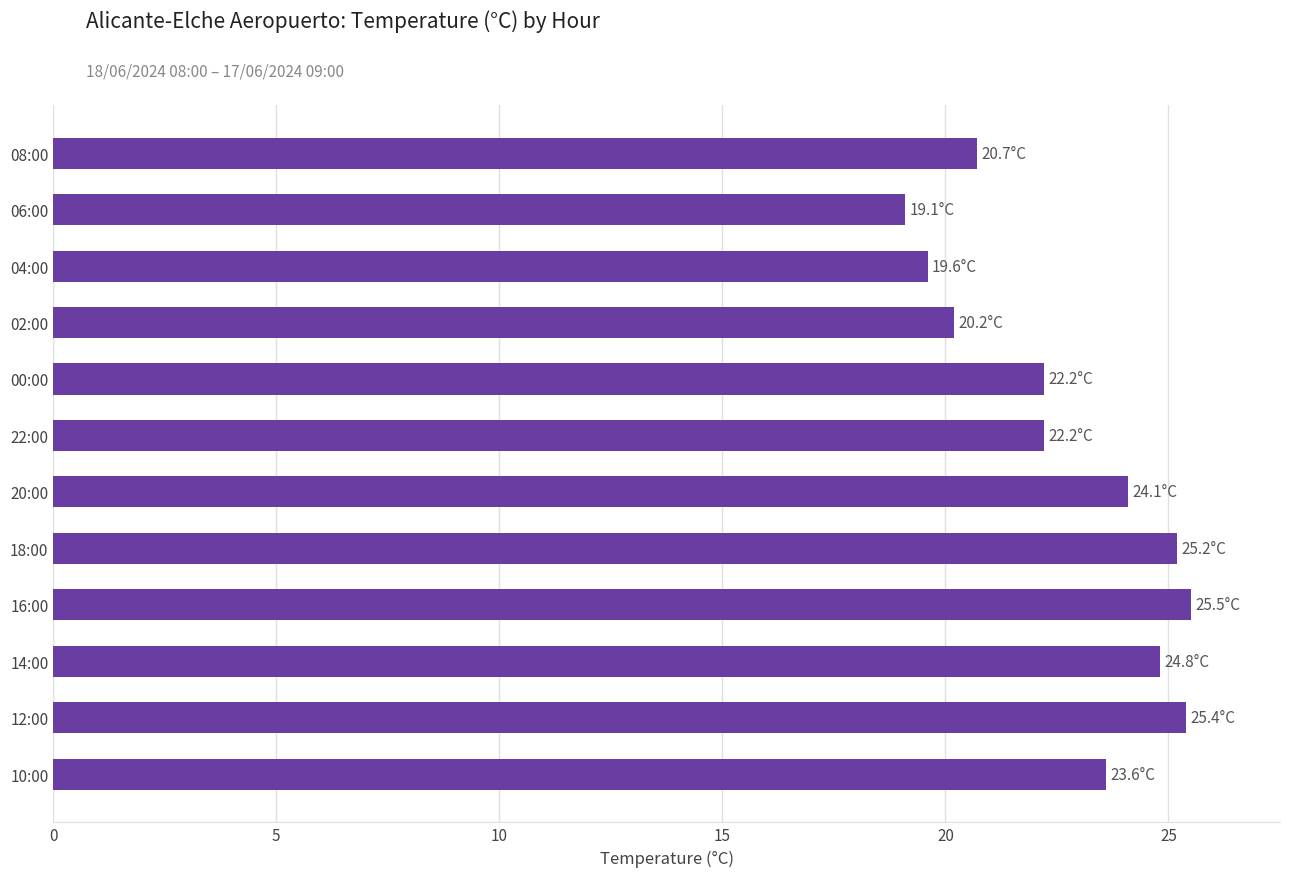

Which has a higher value, 16:00 or 10:00?

16:00